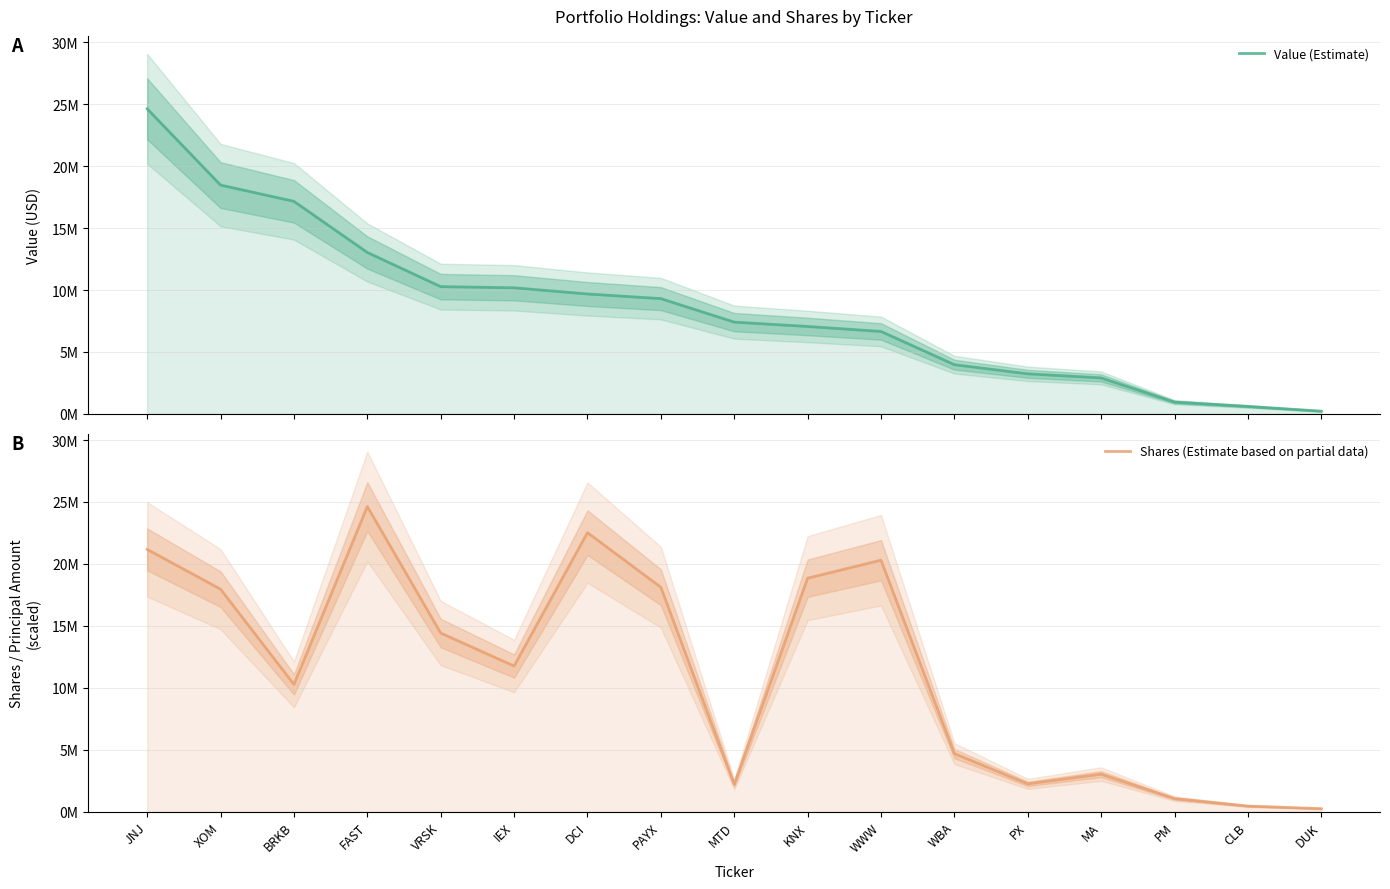

True or false: Shares (Estimate based on partial data) has more than 1 interior local peaks.

True